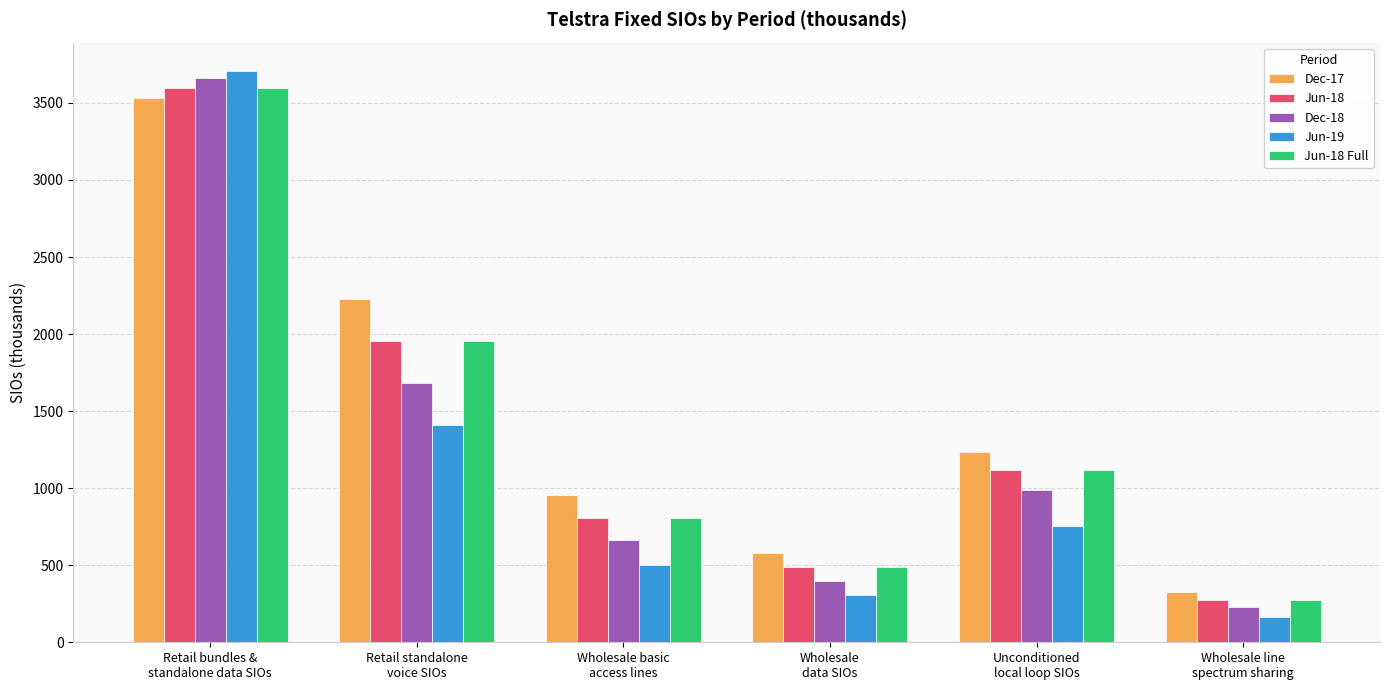

What is the average value of the Jun-19 series?

1142